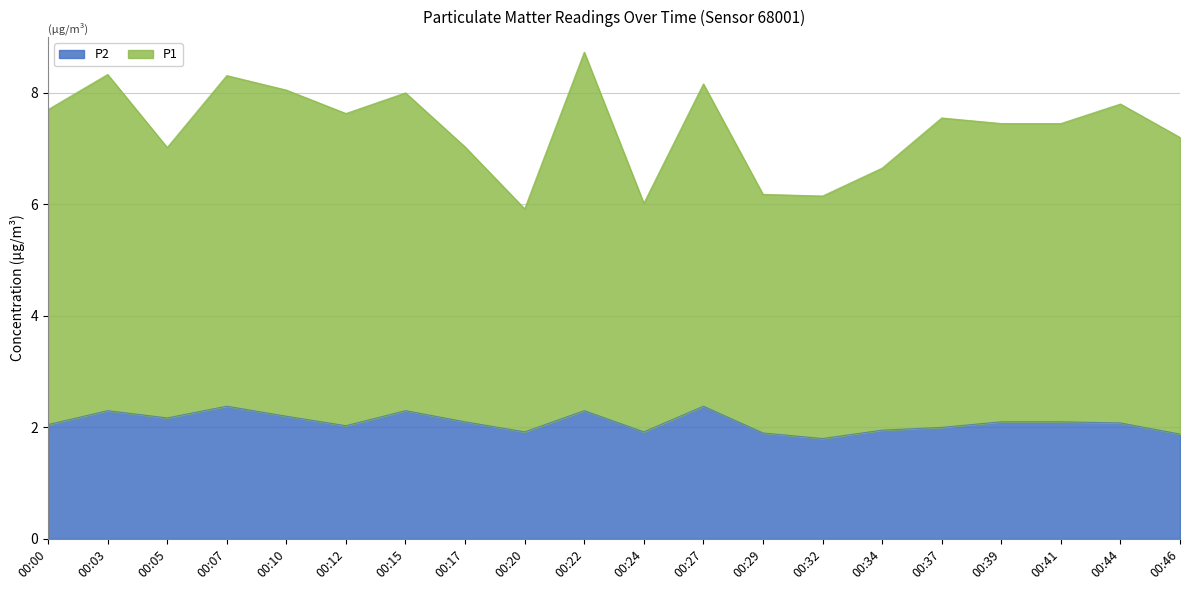

Does the chart display data point markers on the line(s)?

No